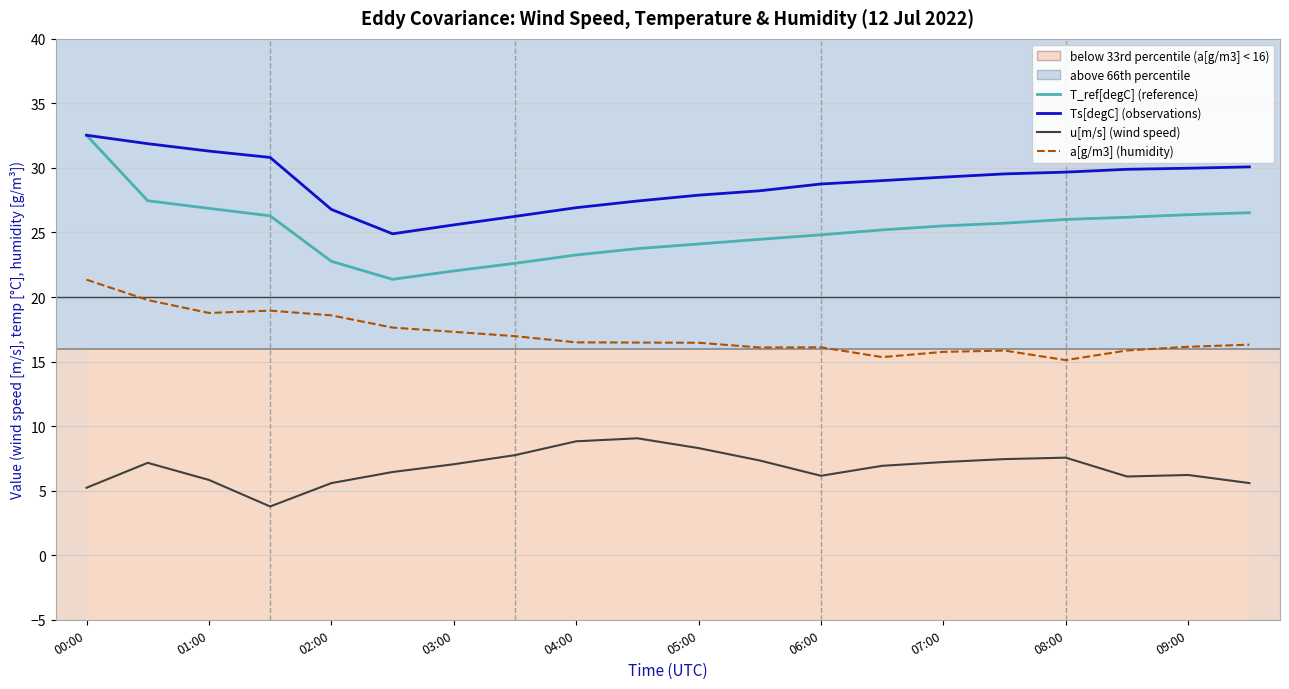

True or false: T_ref[degC] and Ts[degC] cross at least once.

False